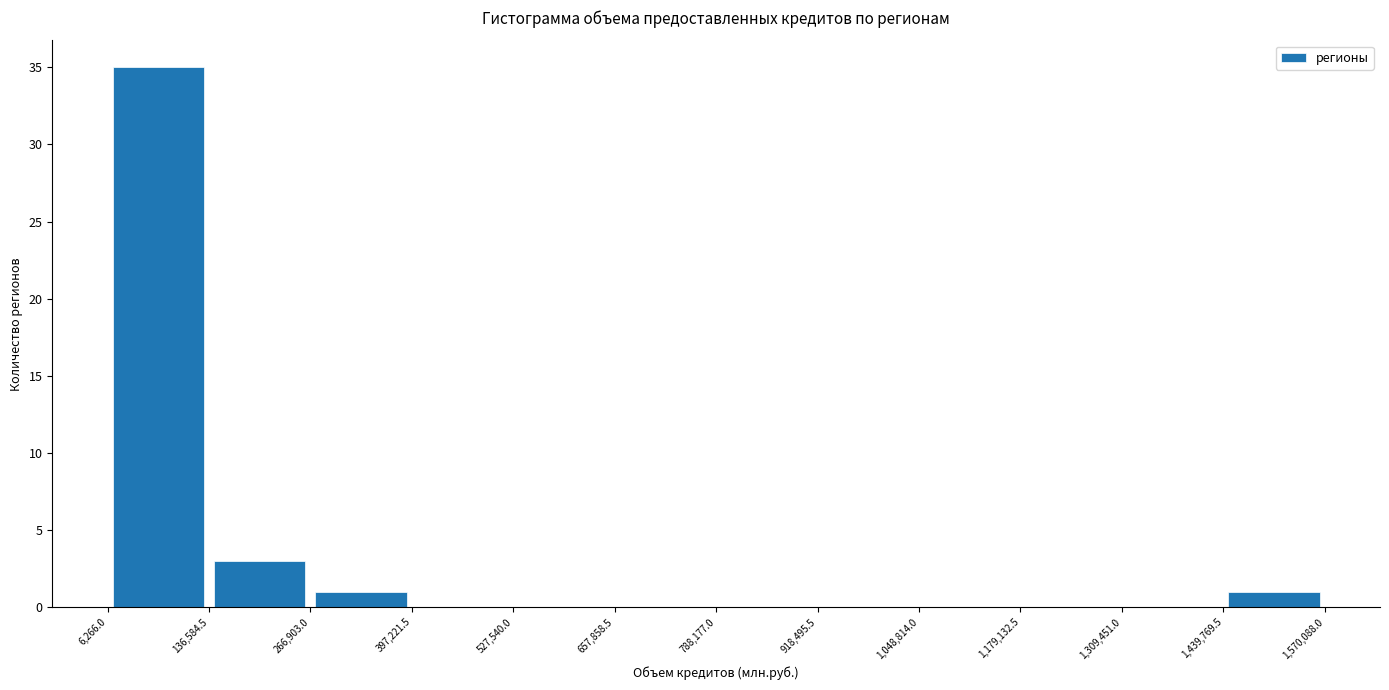

Reading left to right, transcribe this chart: for each bar, give the range it covers on the x-axis and its height. The values are not printed on the chart, so give them approximately, as read against the axis.

6,266.0 to 136,584.5: 35
136,584.5 to 266,903.0: 3
266,903.0 to 397,221.5: 1
397,221.5 to 527,540.0: 0
527,540.0 to 657,858.5: 0
657,858.5 to 788,177.0: 0
788,177.0 to 918,495.5: 0
918,495.5 to 1,048,814.0: 0
1,048,814.0 to 1,179,132.5: 0
1,179,132.5 to 1,309,451.0: 0
1,309,451.0 to 1,439,769.5: 0
1,439,769.5 to 1,570,088.0: 1